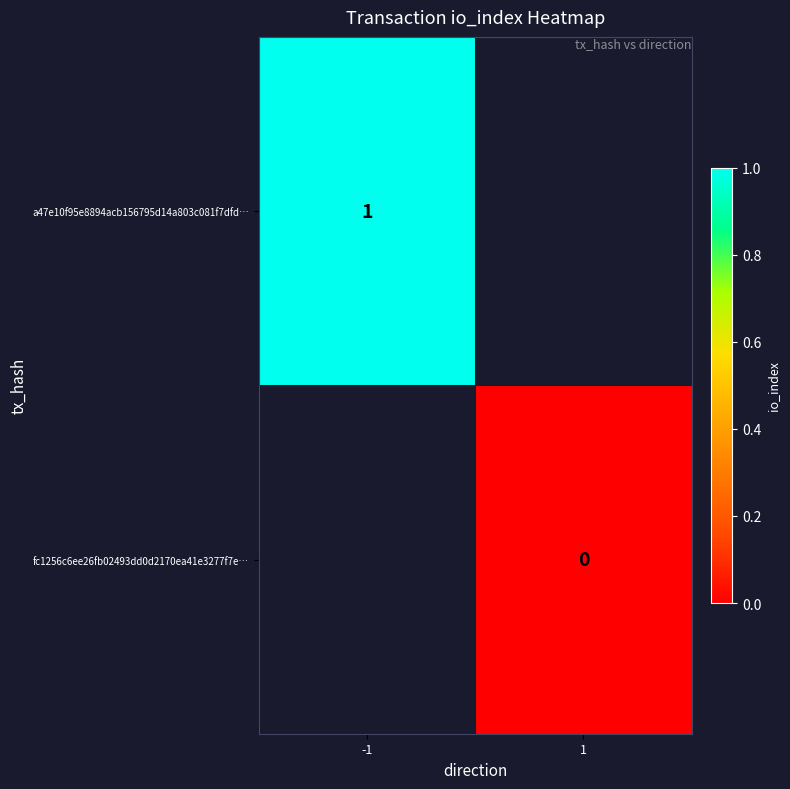

The value of a47e10f95e8894acb156795d14a803c081f7dfd… at -1 is 1.7. True or false?

False